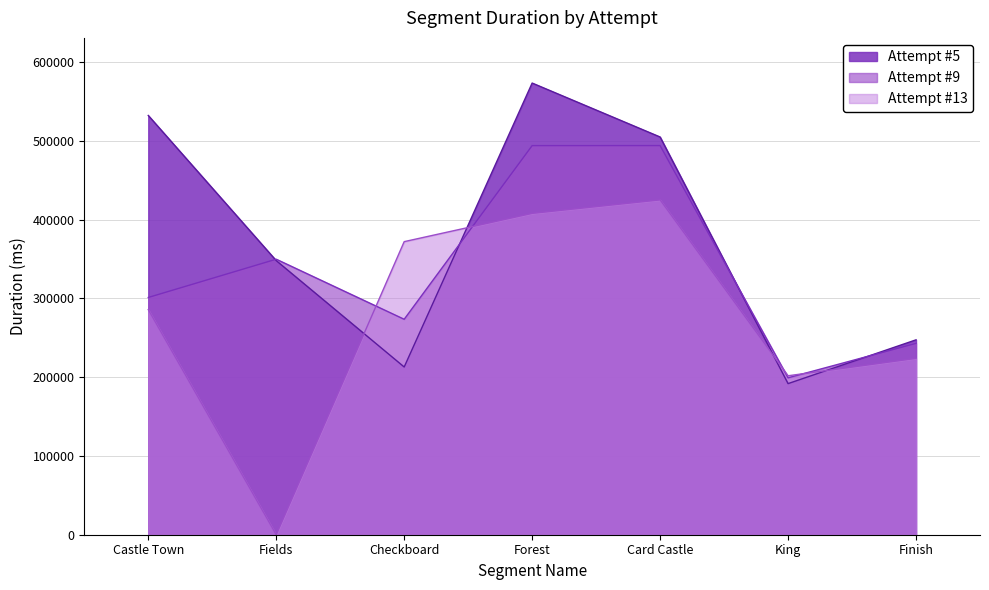

Reading left to right, list all the values displayed in this chart.

Attempt #5: Castle Town=532361	Fields=348047	Checkboard=212978	Forest=573506	Card Castle=505009	King=191867	Finish=247463
Attempt #9: Castle Town=301247	Fields=349839	Checkboard=273573	Forest=494058	Card Castle=494113	King=199253	Finish=242998
Attempt #13: Castle Town=285873	Fields=0	Checkboard=372133	Forest=408046	Card Castle=425159	King=201828	Finish=223948